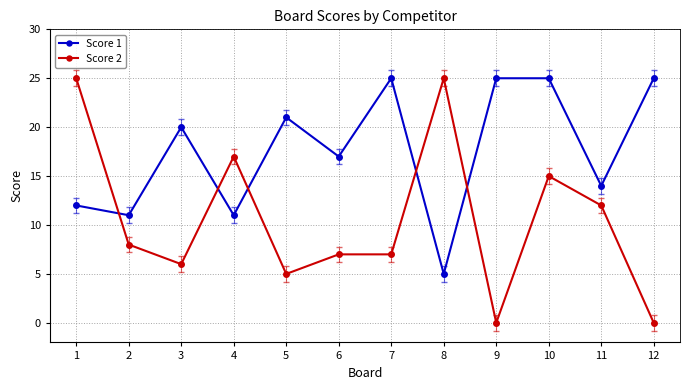

At which category does Score 2 reach its first local valley?

3